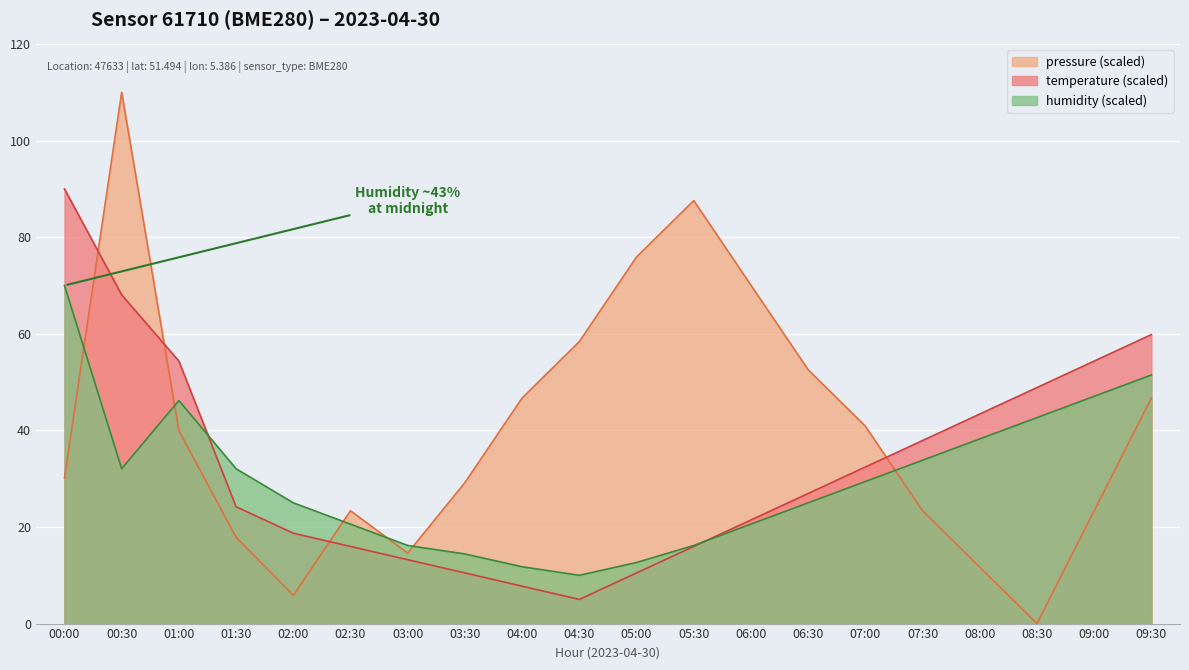

Which series has the largest total across all categories?

pressure